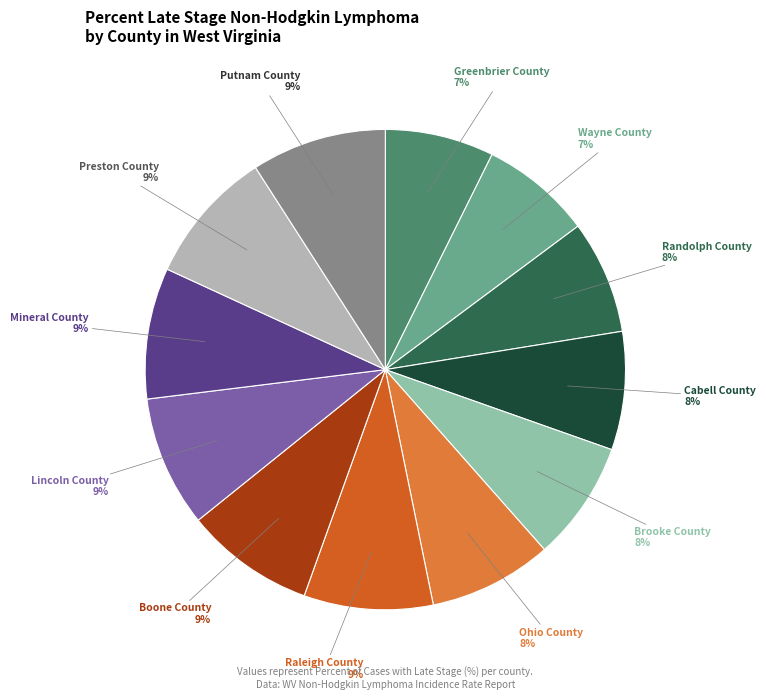

Is there any slice that represents more than half of the pie?

No